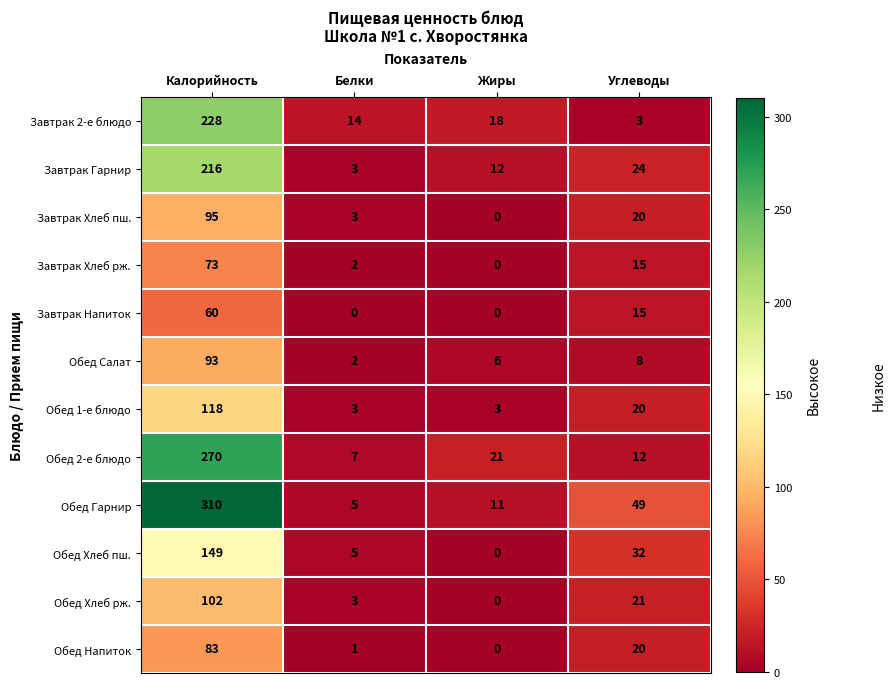

What is the difference between the second highest and second lowest values in the Обед Хлеб рж. series?

18